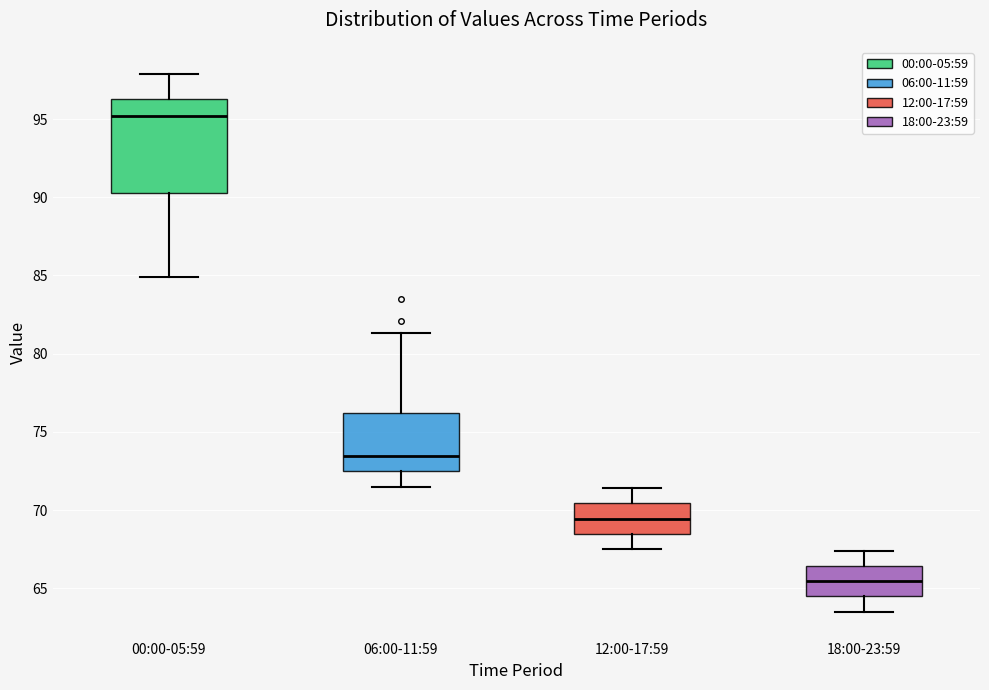

Reading left to right, read every box against the y-axis: the position of its median line, the range the box covers, and the ends of its whiskers. The values are not printed on the chart, so give them approximately, as read against the axis.

00:00-05:59: median 95.0, box 90.5 to 96.5, whiskers 85.0 to 98.0
06:00-11:59: median 73.5, box 72.5 to 76.0, whiskers 71.5 to 81.5
12:00-17:59: median 69.5, box 68.5 to 70.5, whiskers 67.5 to 71.5
18:00-23:59: median 65.5, box 64.5 to 66.5, whiskers 63.5 to 67.5